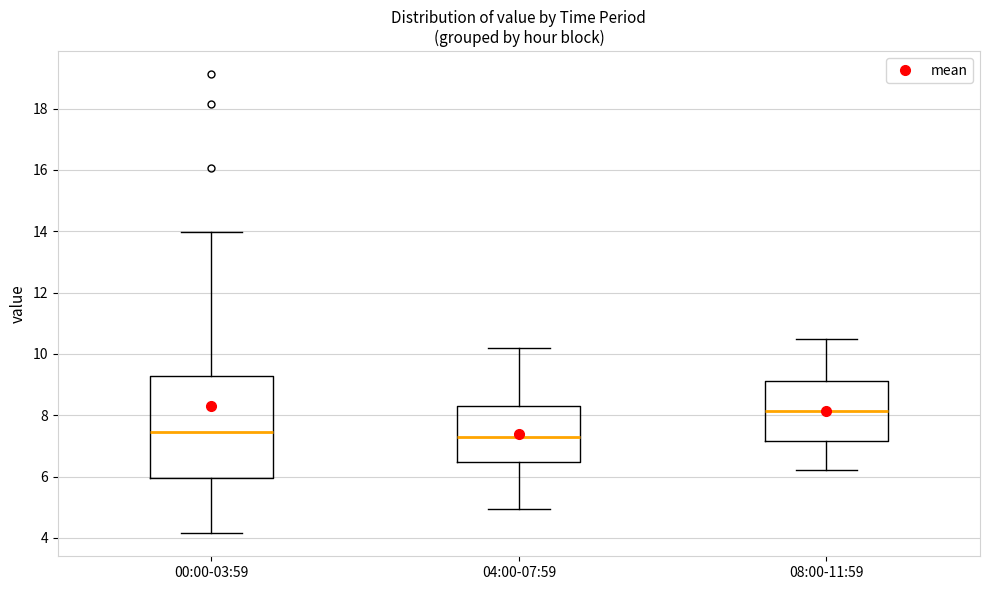

Which box is the tallest, from its lower edge to its upper edge?

00:00-03:59